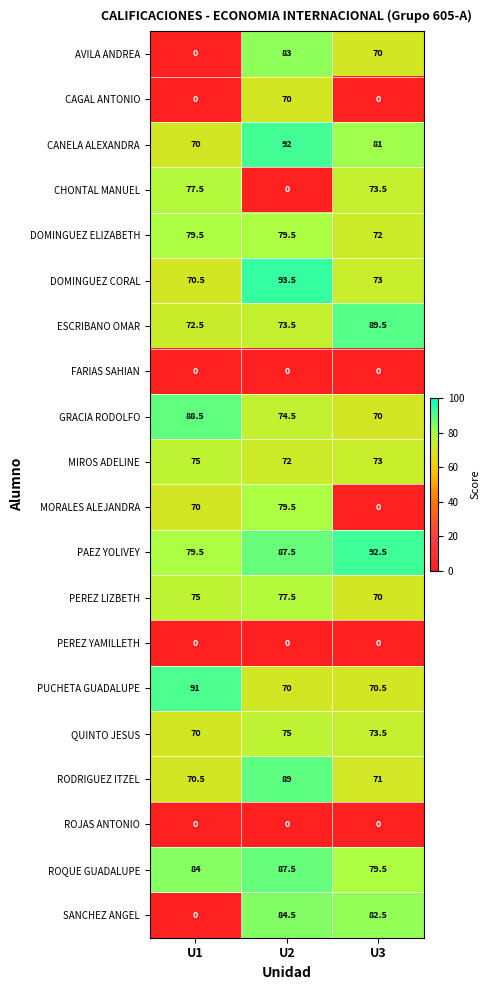

Which series has the largest total across all categories?

PAEZ YOLIVEY